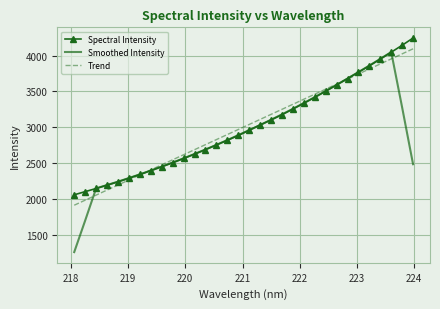

What is the maximum value for Spectral Intensity?

4243.5